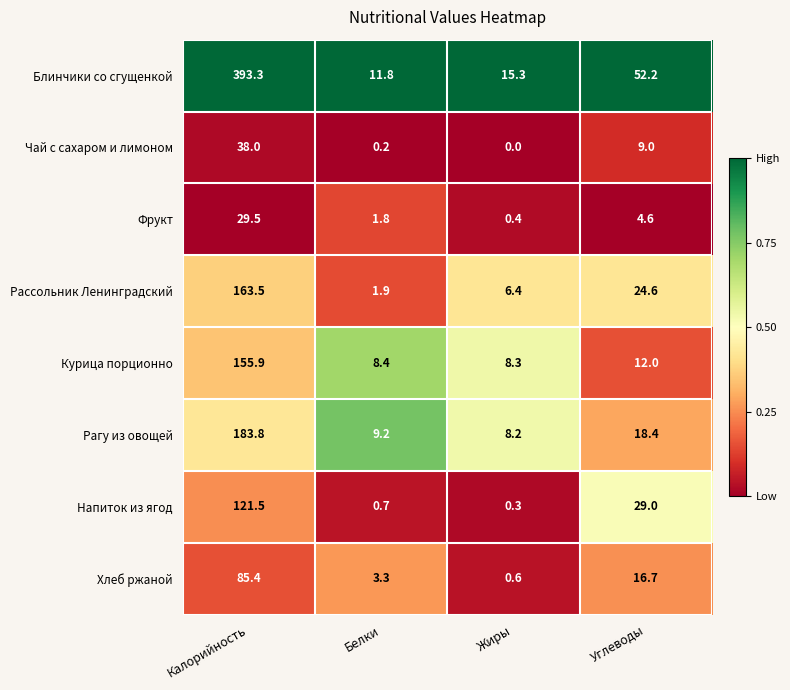

Which series changed the most between Калорийность and Углеводы?

Блинчики со сгущенкой